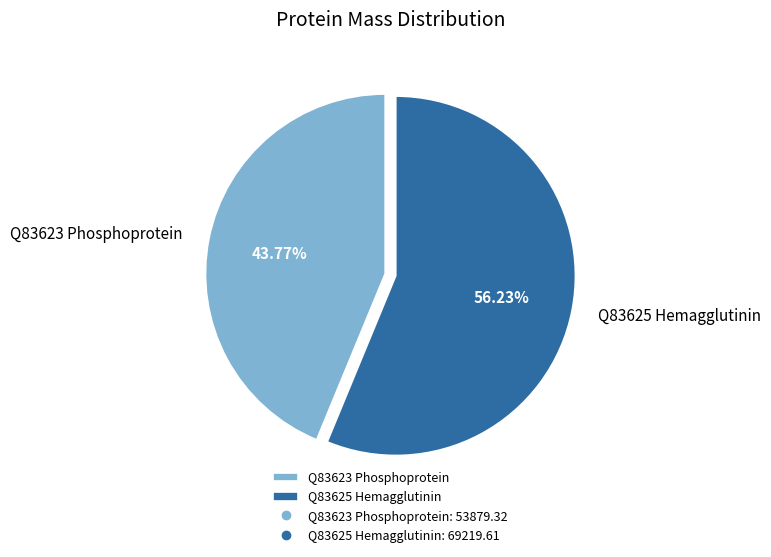

Rank the categories by value from lowest to highest.

Q83623 Phosphoprotein, Q83625 Hemagglutinin